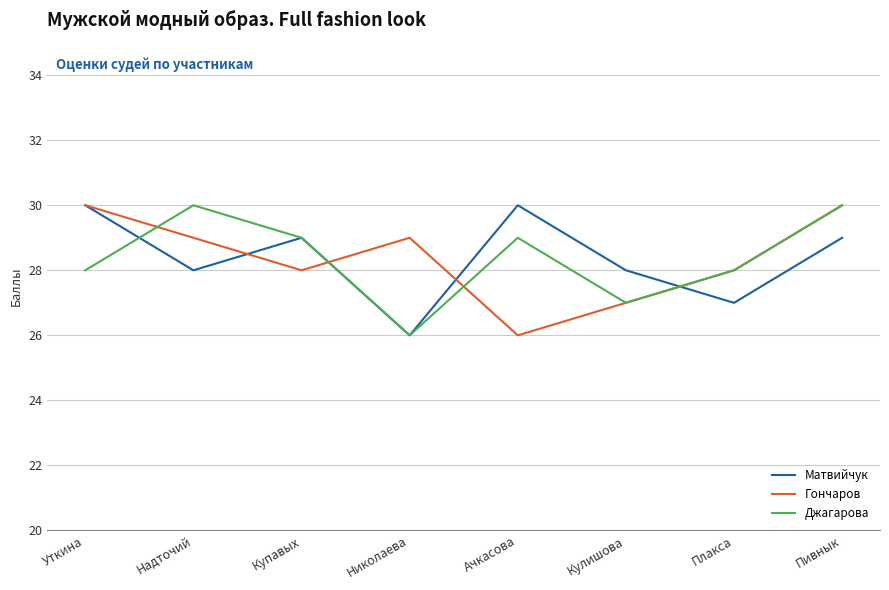

Does the chart display data point markers on the line(s)?

No